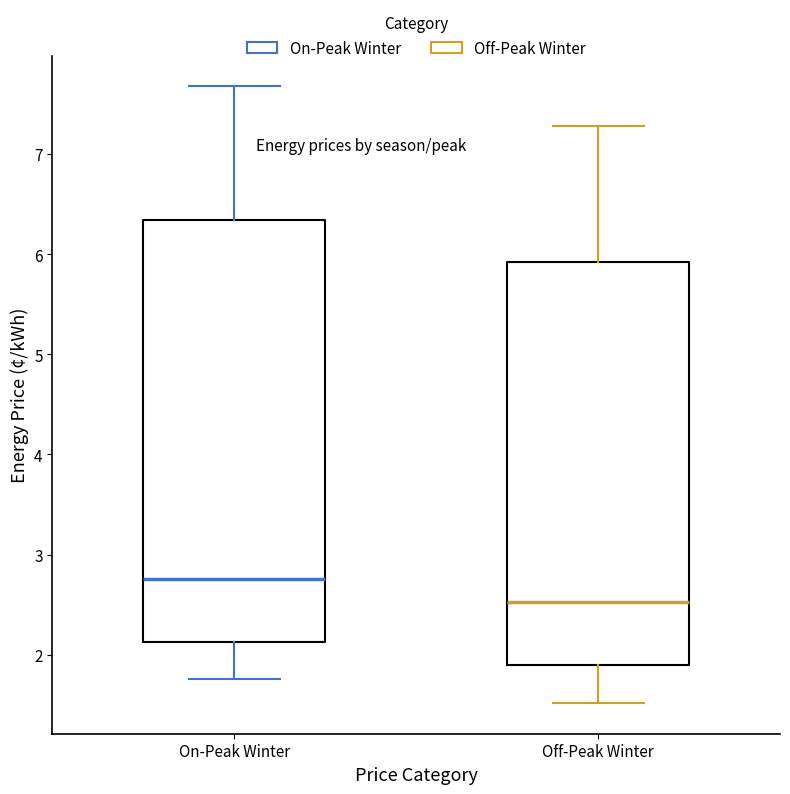

Where does the median line of the box for On-Peak Winter sit on the y-axis? The values are not printed on the chart, so give them approximately, as read against the axis.

2.8